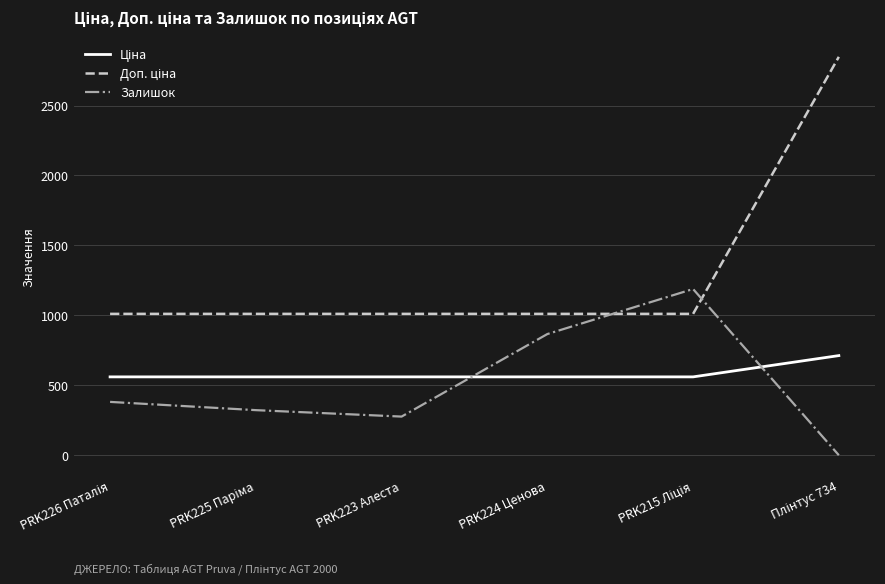

Is this an area chart (filled region under the line)?

No